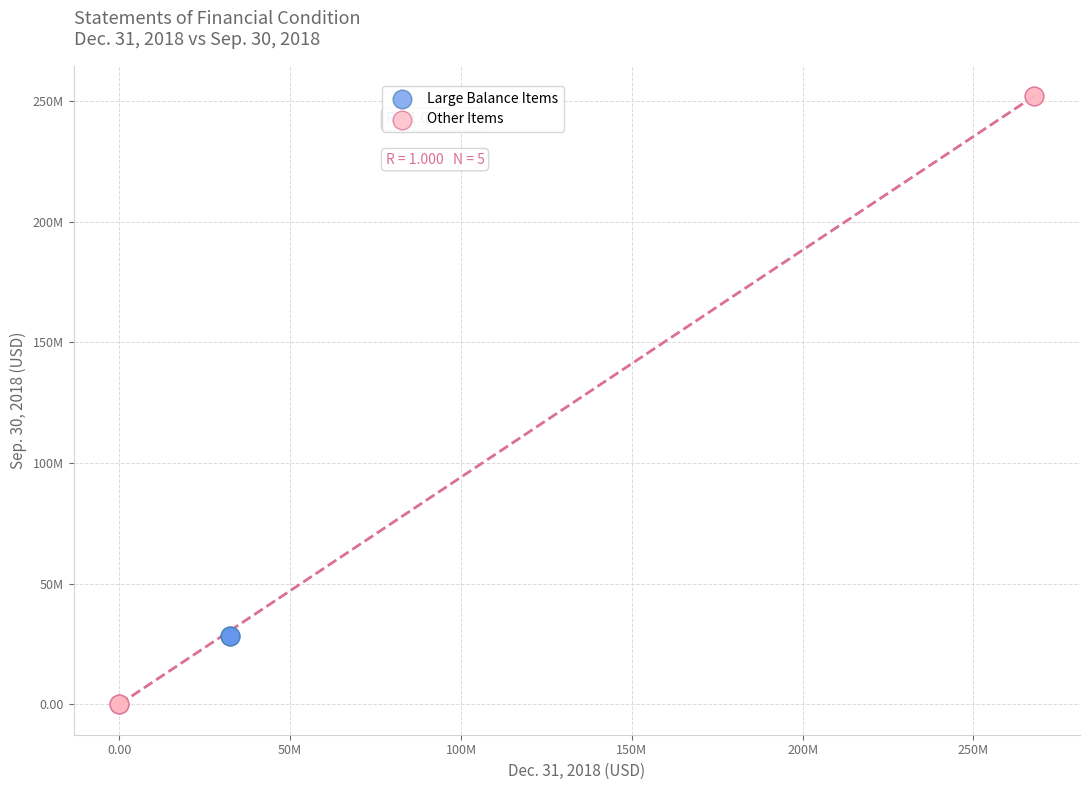

Which series has the widest spread of Y values?

Other Items